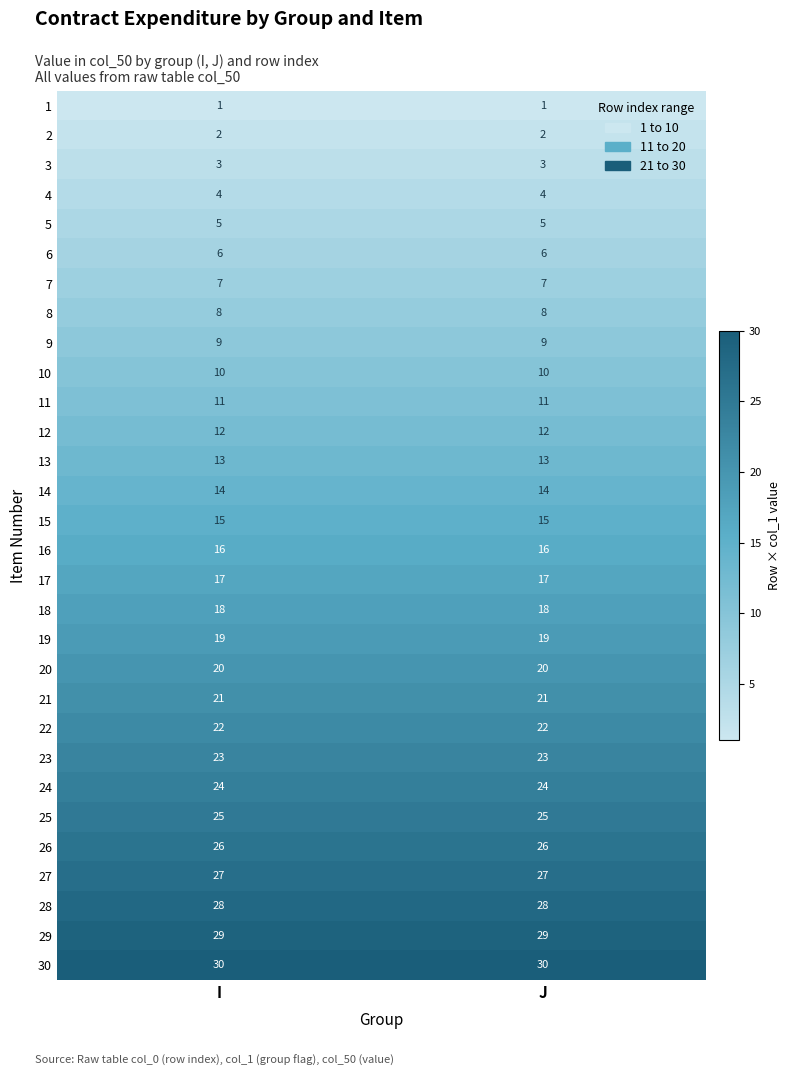

At how many categories does at least one series exceed 25?

2